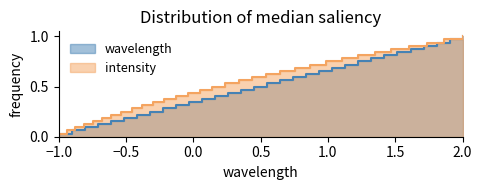

Is it true that wavelength equals 1.4 at 28?

False